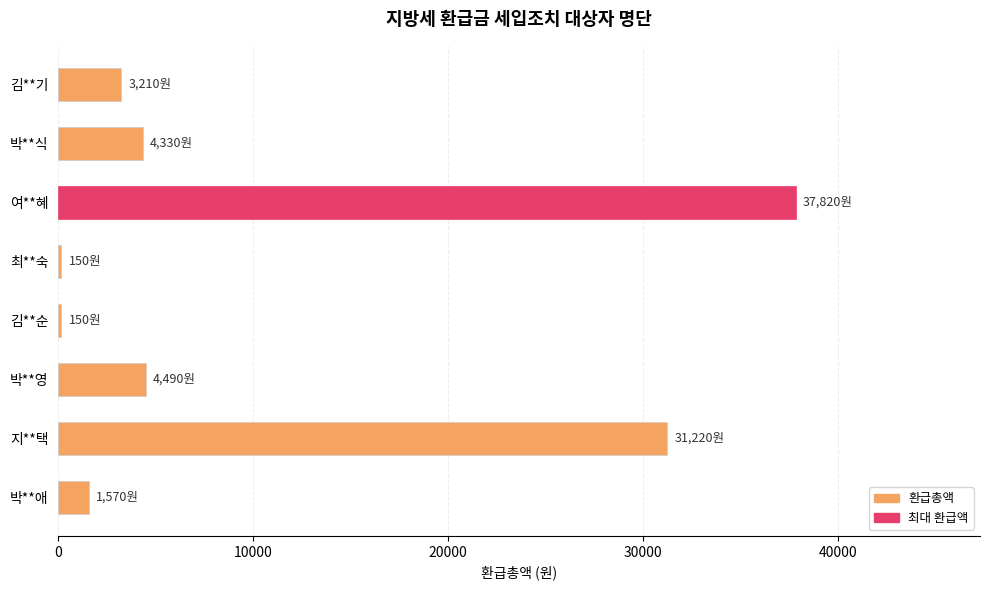

At which label is the value closest to 18985?

지**택